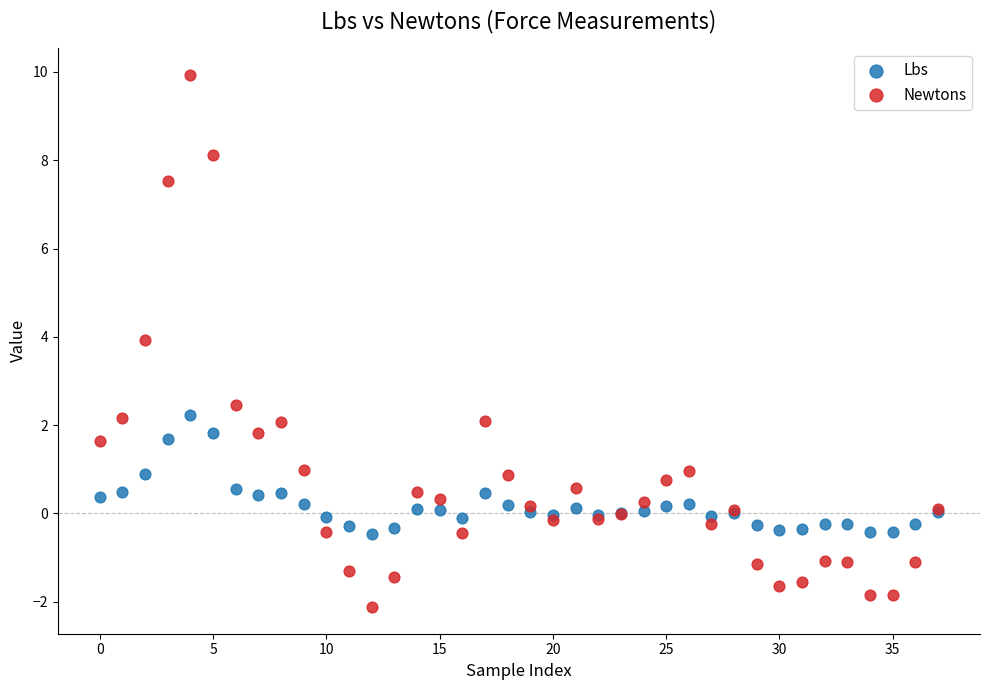

Which series contains the highest Y value?

Newtons